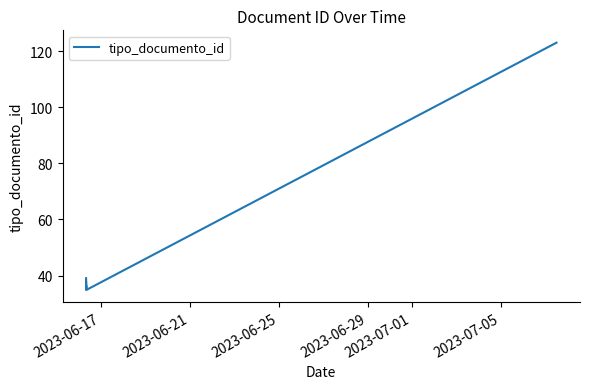

Does the chart have visible grid lines?

No